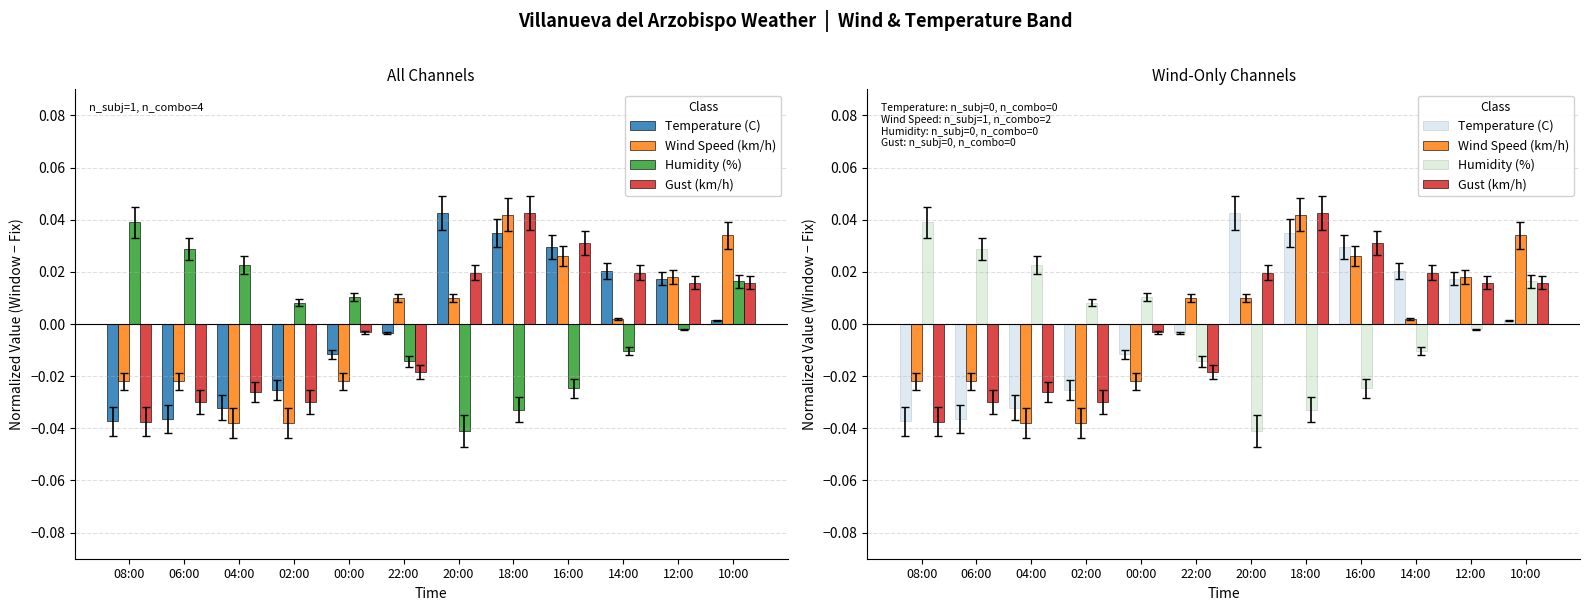

The value of Gust (km/h) at 10:00 is 0.0. True or false?

False